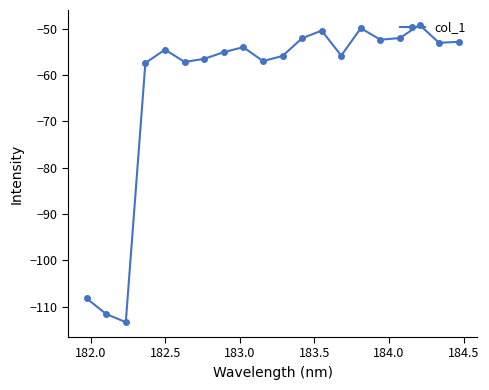

Is this an area chart (filled region under the line)?

No